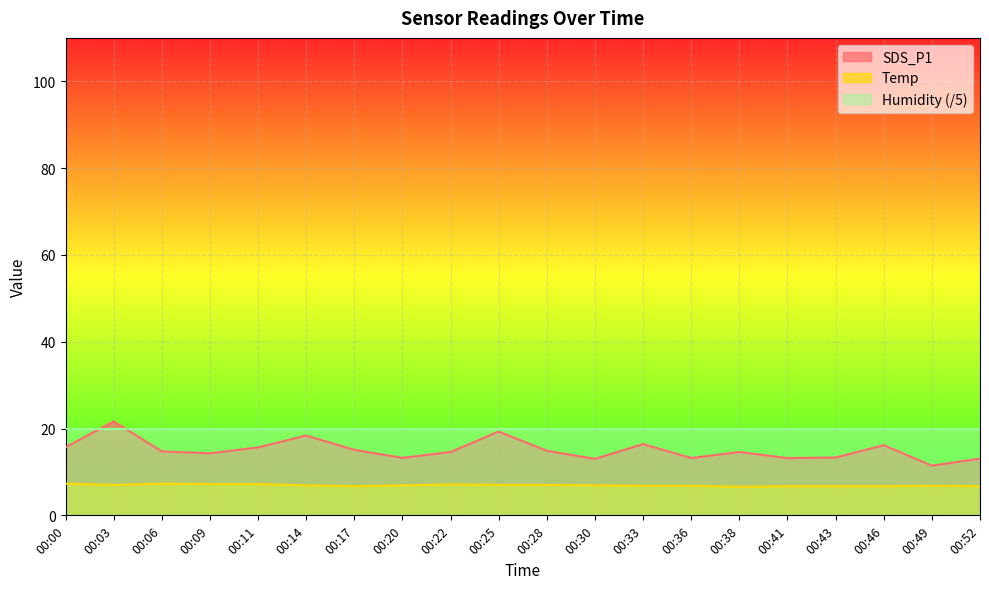

The Temp series shows 10.0 at 00:09. True or false?

False